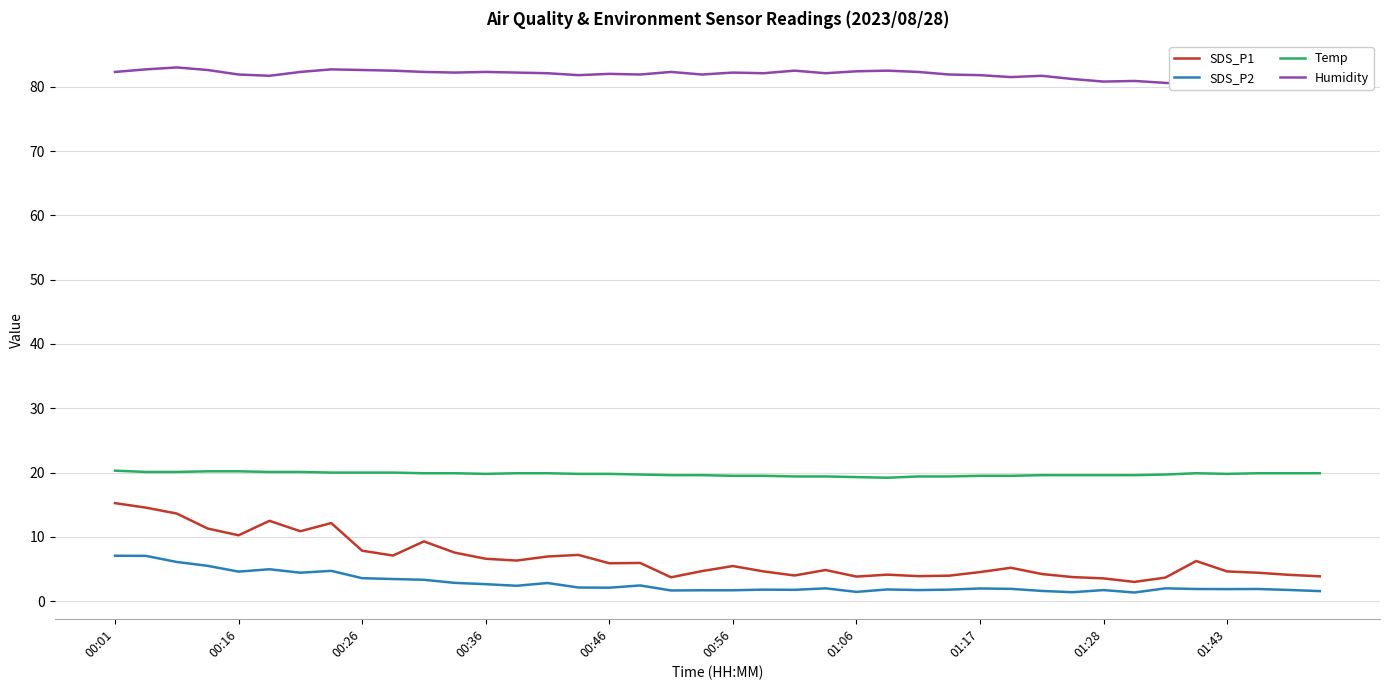

How many data points in SDS_P1 are above 5?

21